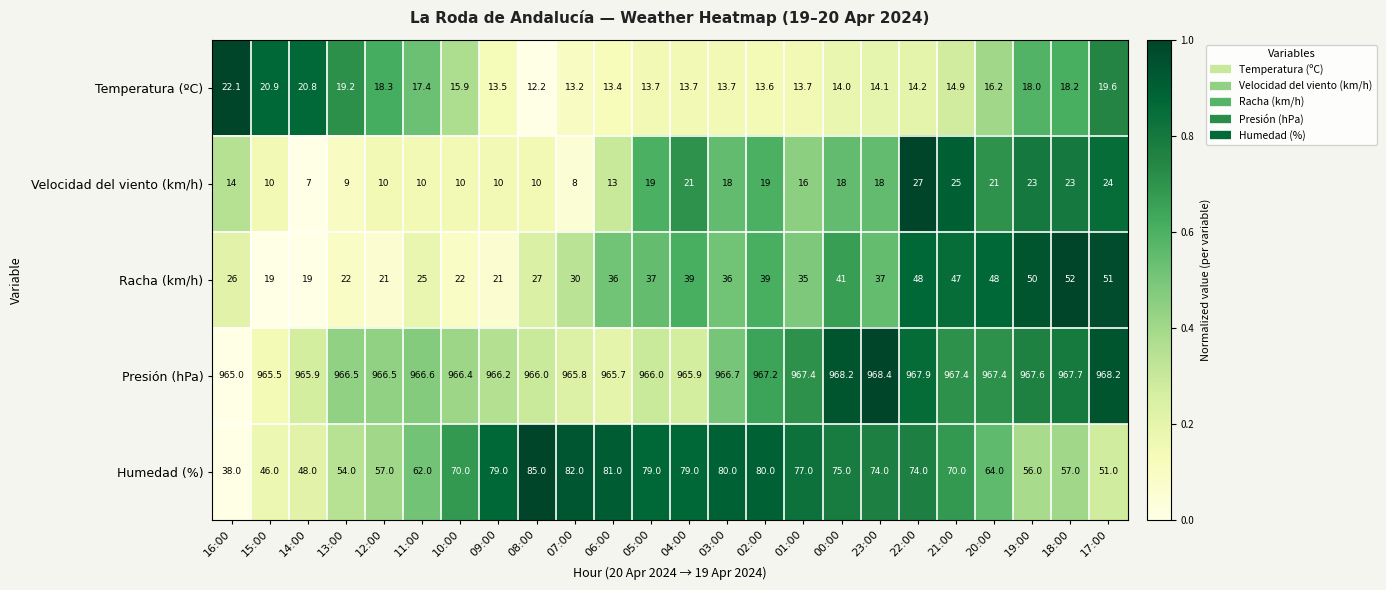

Rank the series by their maximum value, from lowest to highest.

Temperatura (ºC), Velocidad del viento (km/h), Racha (km/h), Humedad (%), Presión (hPa)